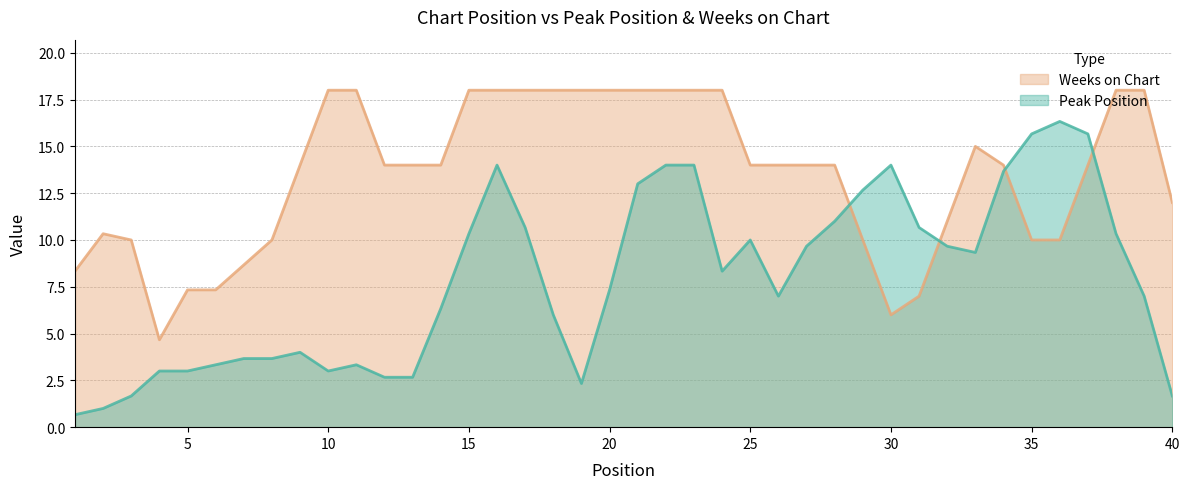

What is the sum of all Peak Position values?

316.3